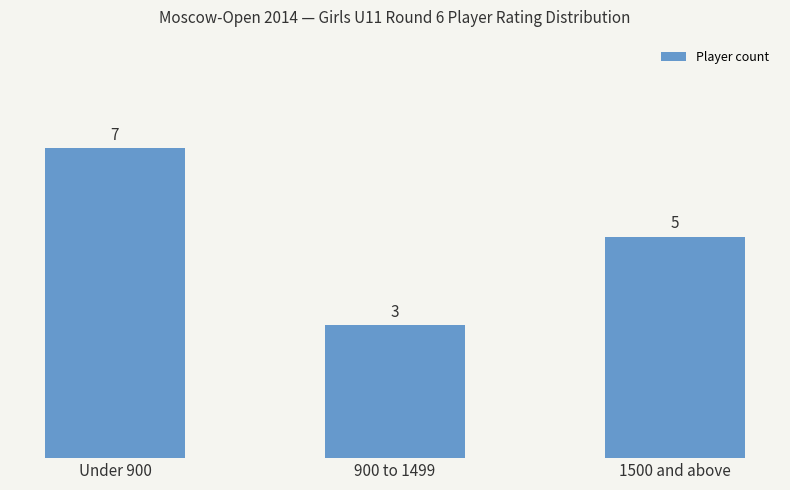

Does the chart contain stacked bars?

No